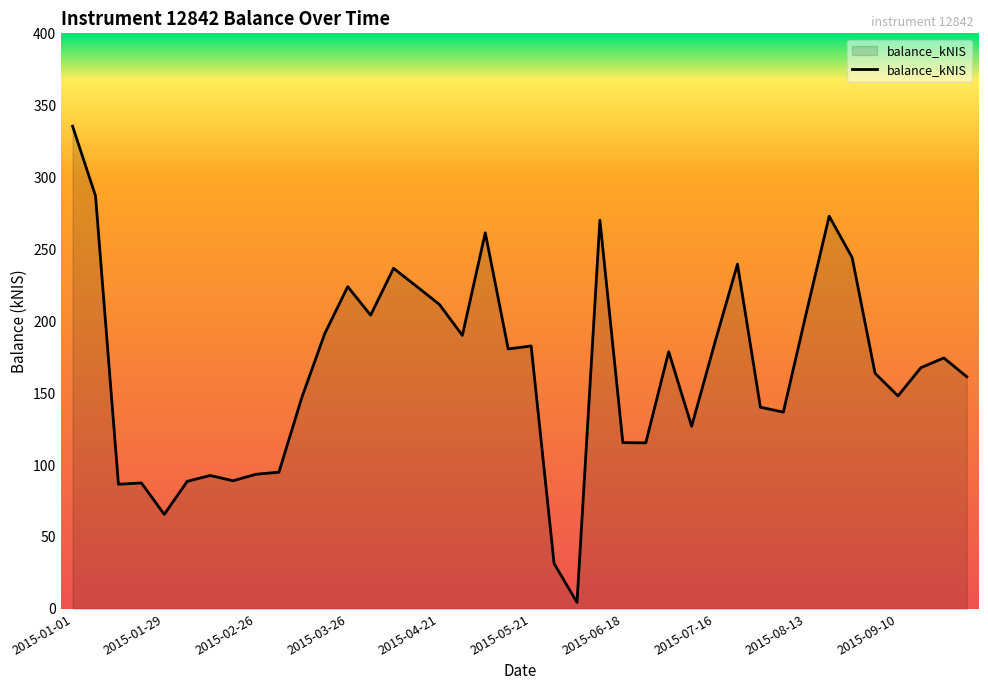

What is the difference between the maximum and minimum values?

330.9